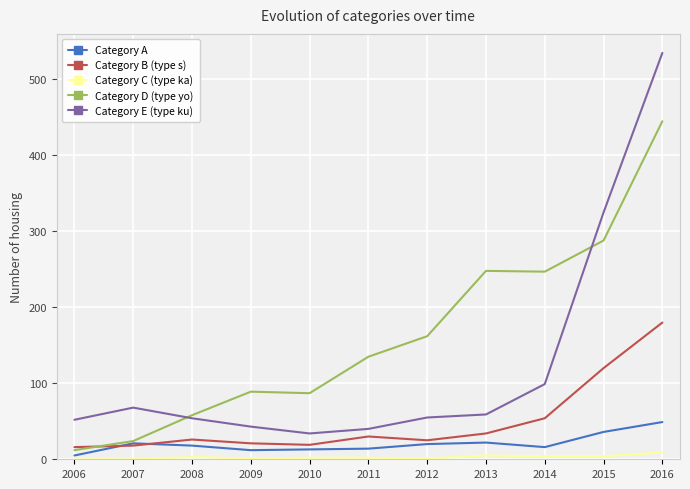

What is the minimum value for Category E (type ku)?

34